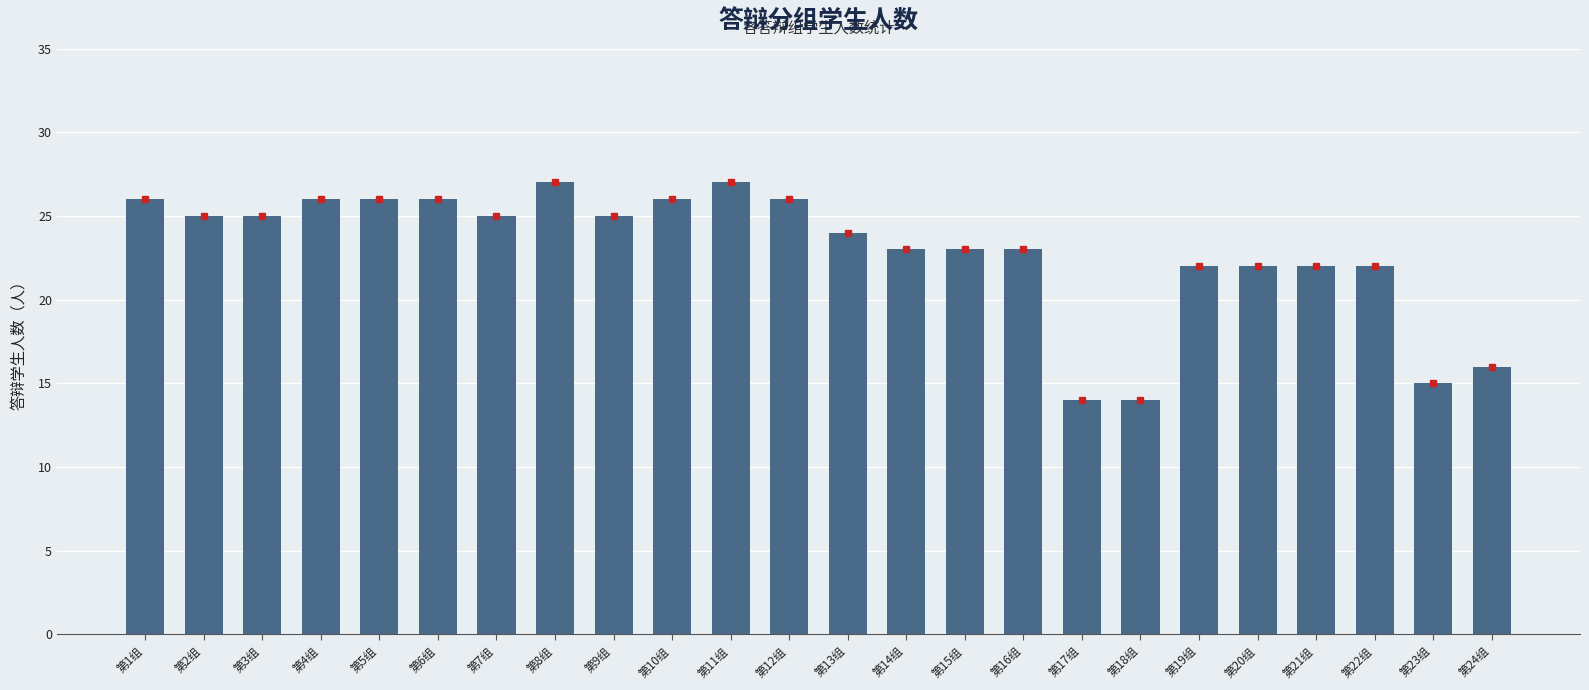

What is the sum of the values at 第2组 and 第9组?

50